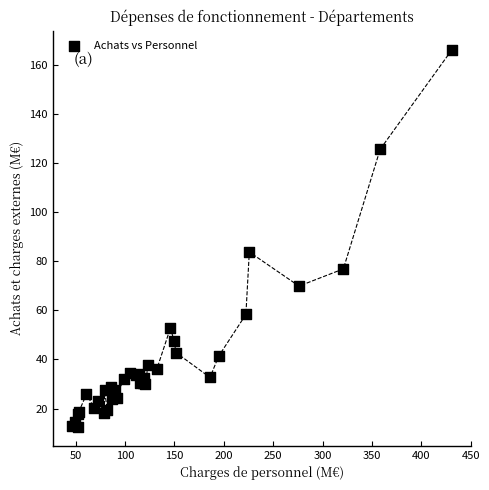

What Y value in the scatter plot is closest to 89?

83.7